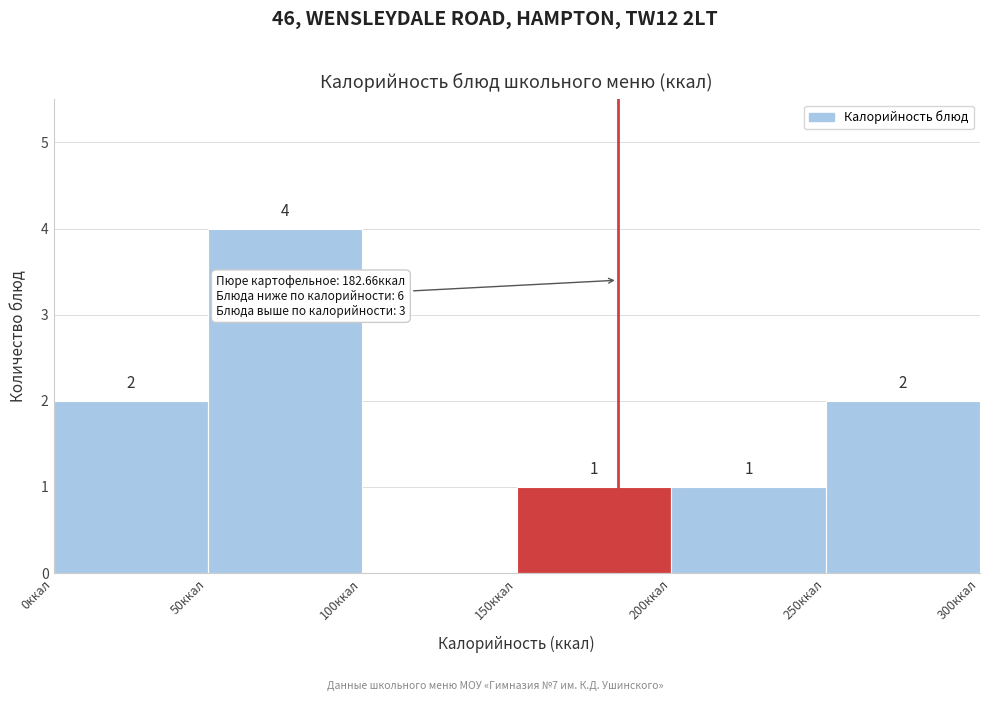

Which range on the x-axis has the tallest bar?

50 to 100